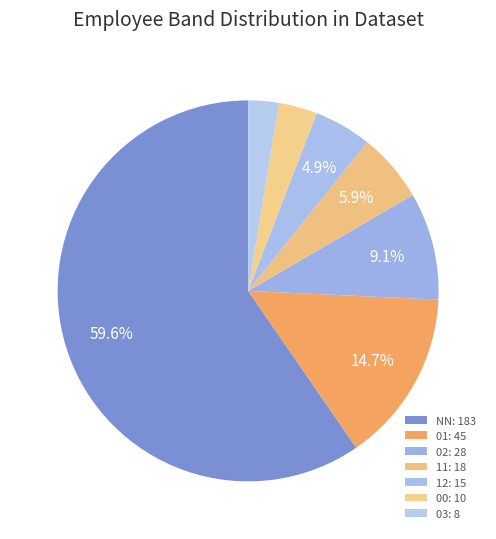

Is it true that 01 is 15% of the pie?

True